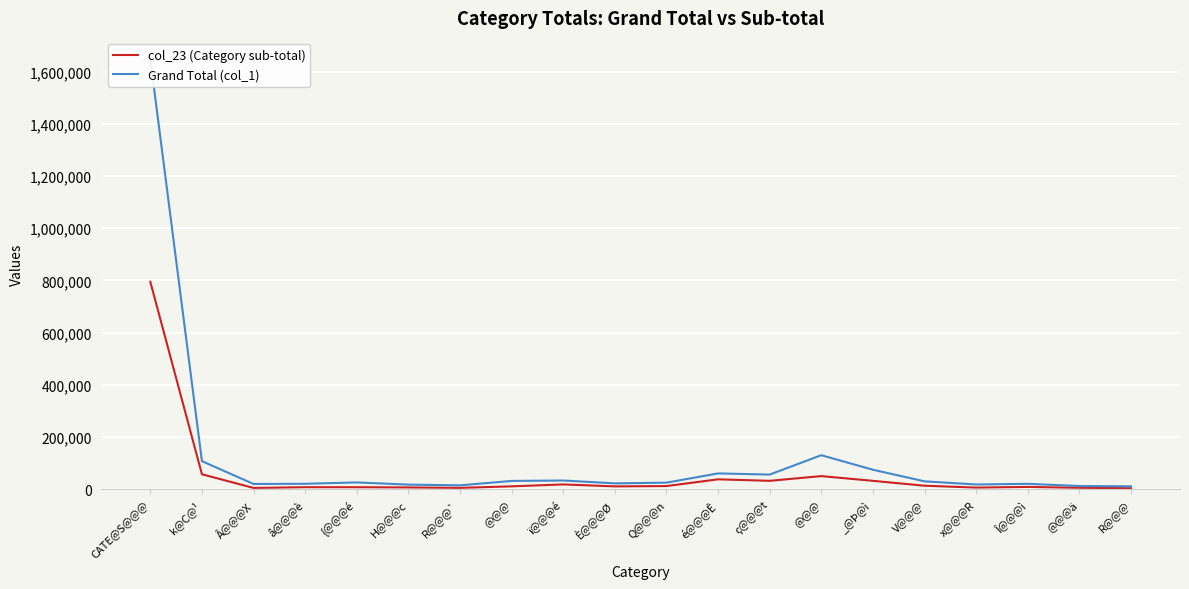

Which series has the widest spread of values?

Grand Total (col_1)